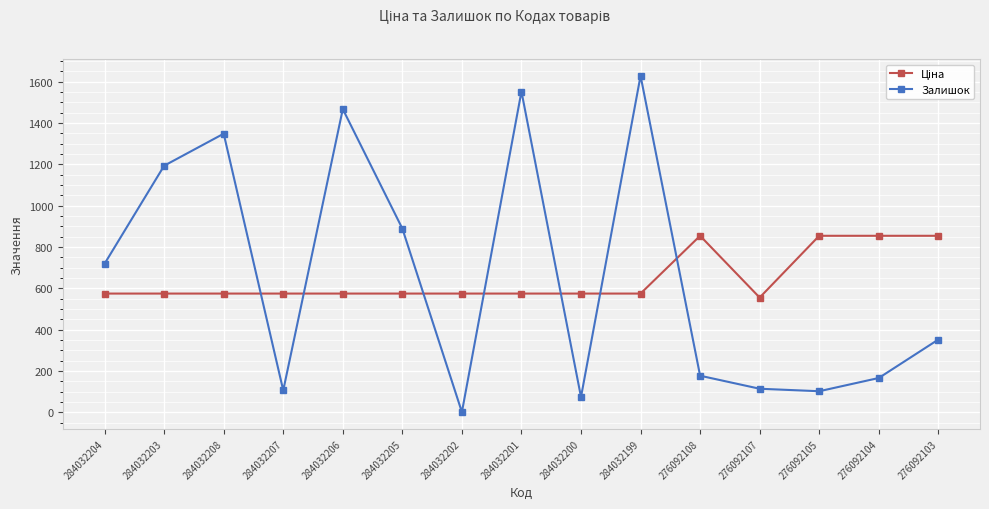

At which category is the sum across all series the highest?

284032199